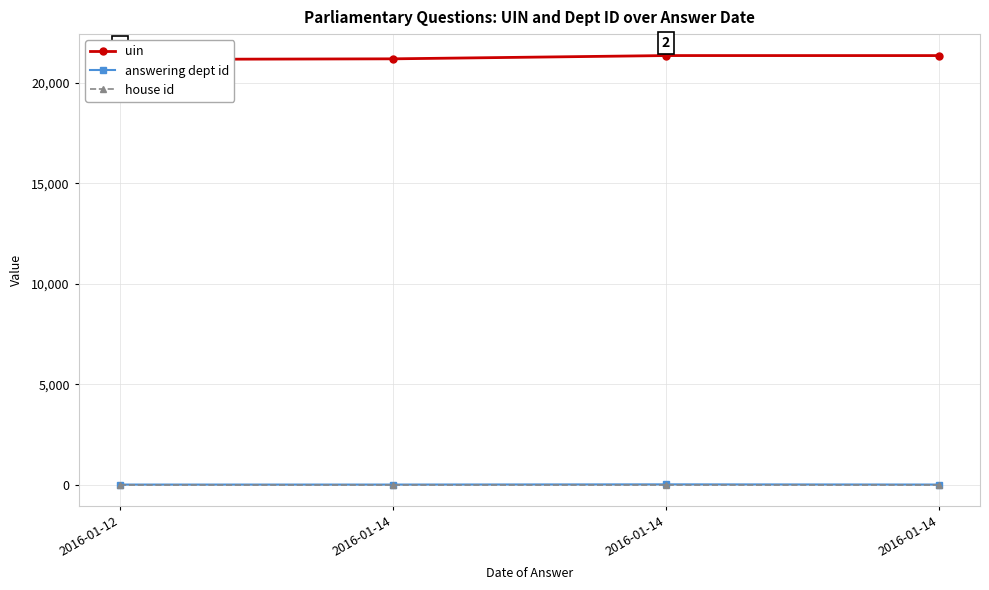

True or false: house id has more than 0 points higher than both neighbors.

False